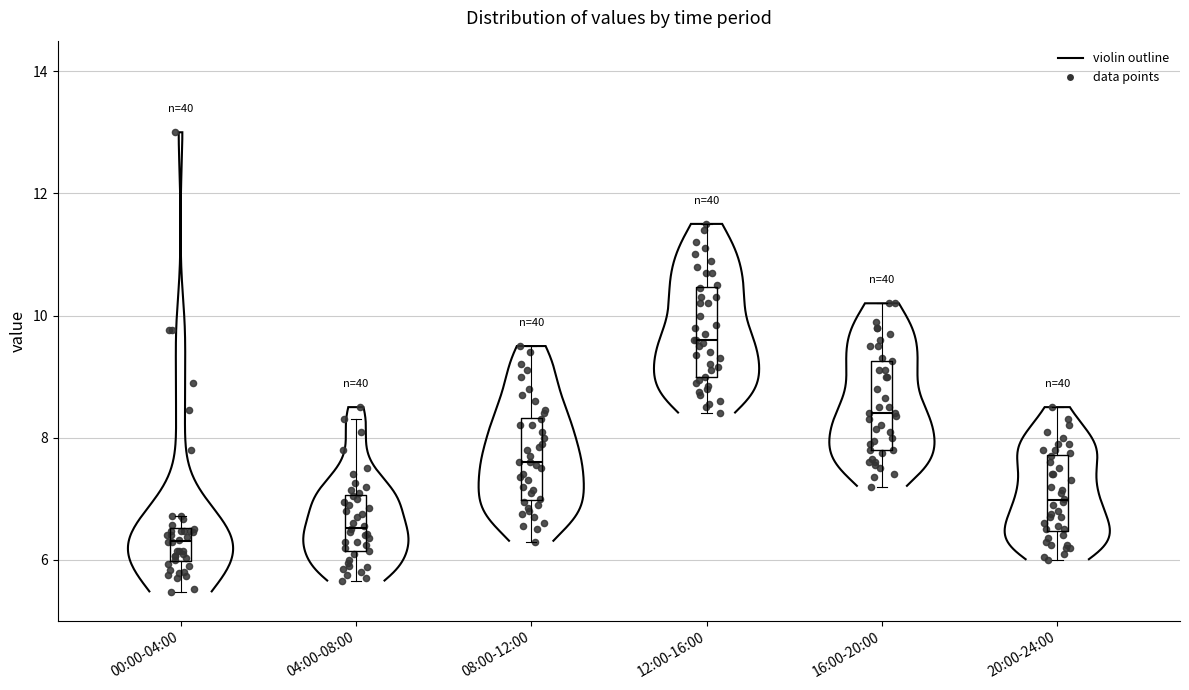

Reading left to right, read every box against the y-axis: the position of its median line, the range the box covers, and the ends of its whiskers. The values are not printed on the chart, so give them approximately, as read against the axis.

00:00-04:00: median 6.4, box 6.0 to 6.6, whiskers 5.4 to 6.8
04:00-08:00: median 6.6, box 6.2 to 7.0, whiskers 5.6 to 8.4
08:00-12:00: median 7.6, box 7.0 to 8.4, whiskers 6.4 to 9.6
12:00-16:00: median 9.6, box 9.0 to 10.4, whiskers 8.4 to 11.6
16:00-20:00: median 8.4, box 7.8 to 9.2, whiskers 7.2 to 10.2
20:00-24:00: median 7.0, box 6.4 to 7.8, whiskers 6.0 to 8.6